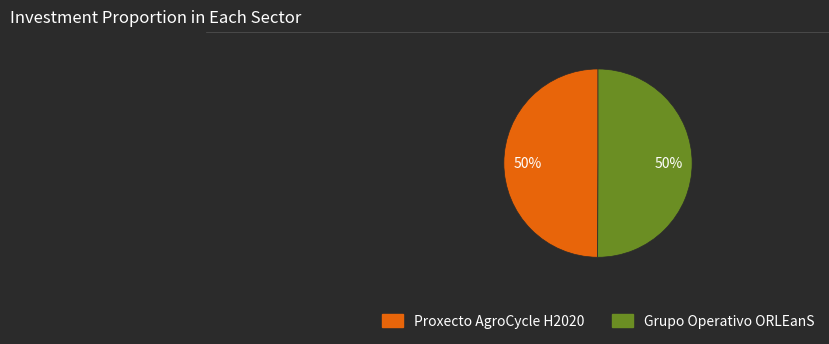

Count the number of slices in the pie.

2